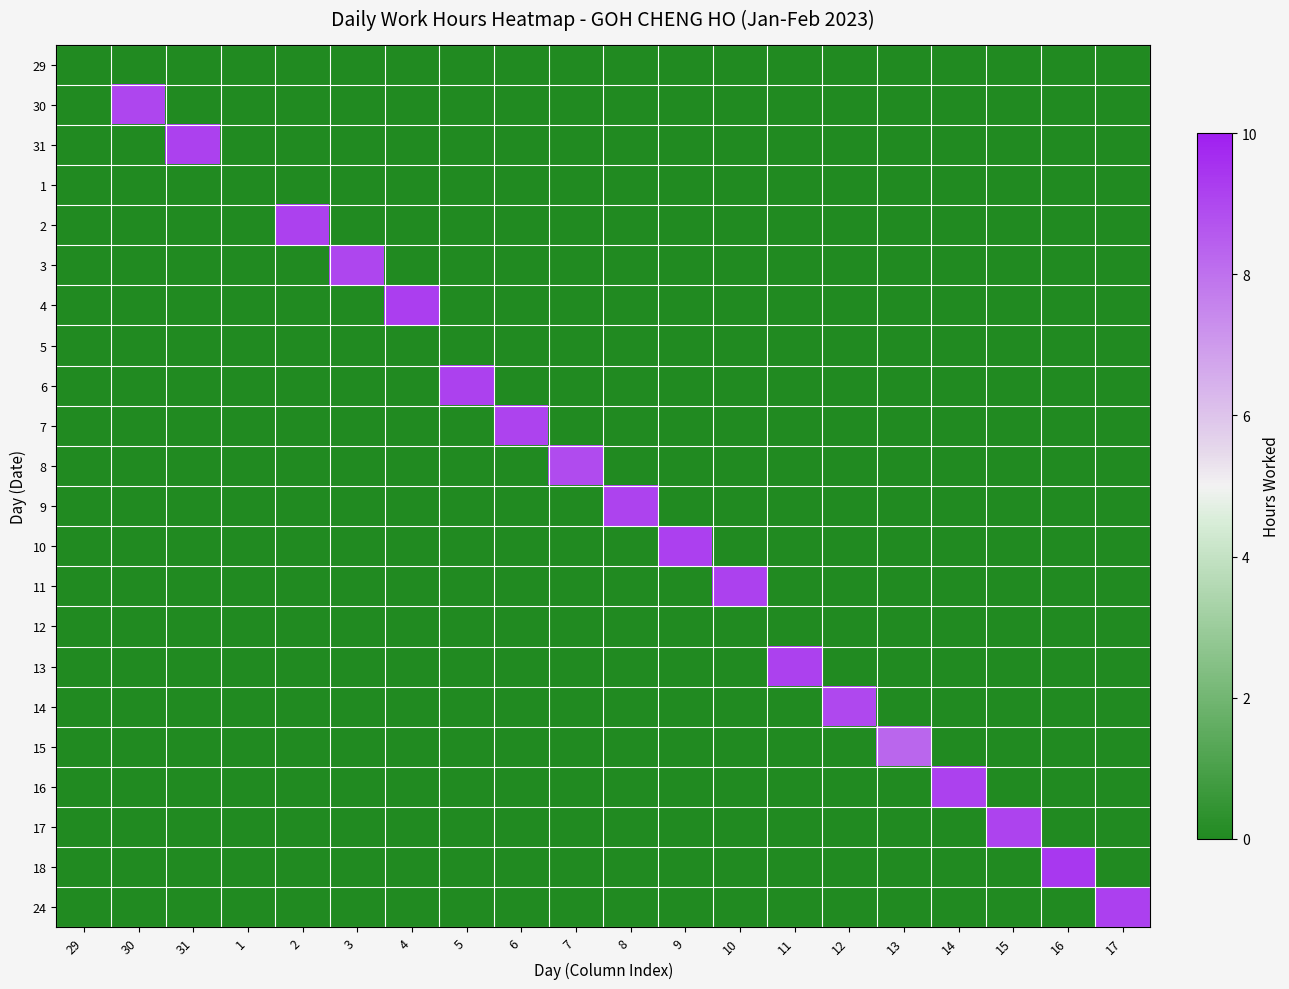

What is the total value across all series at 30?

9.1